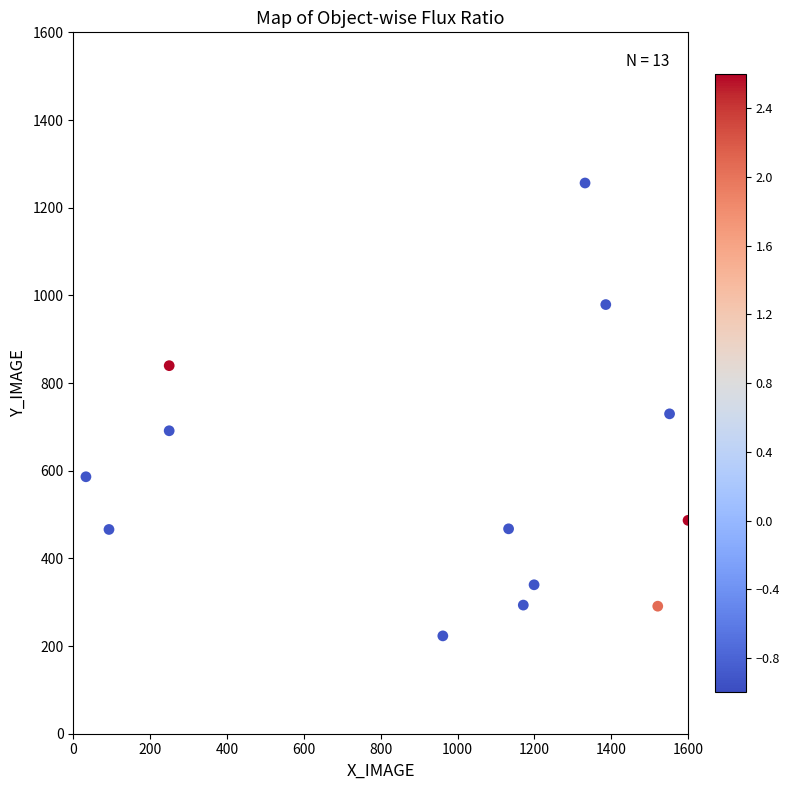

What is the range of X values (max minus min)?

1567.1